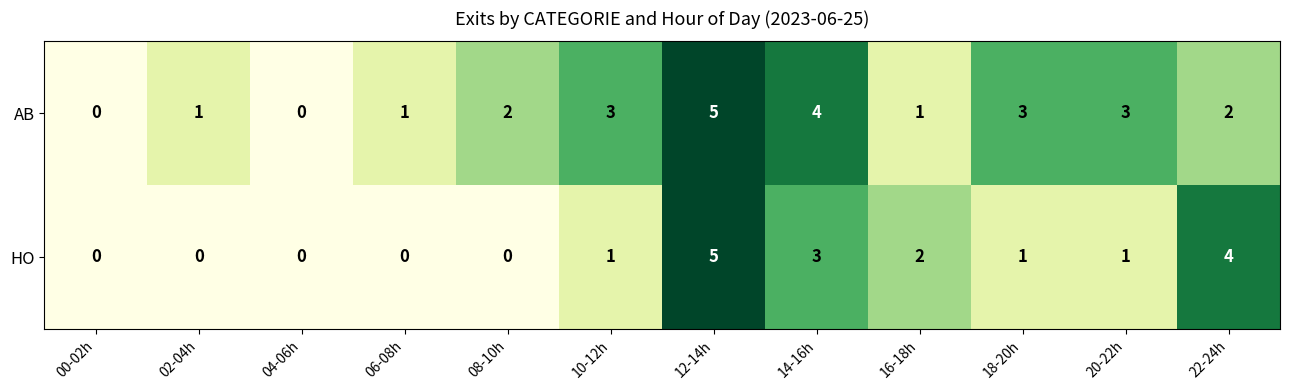

Which series changed the most between 02-04h and 12-14h?

HO